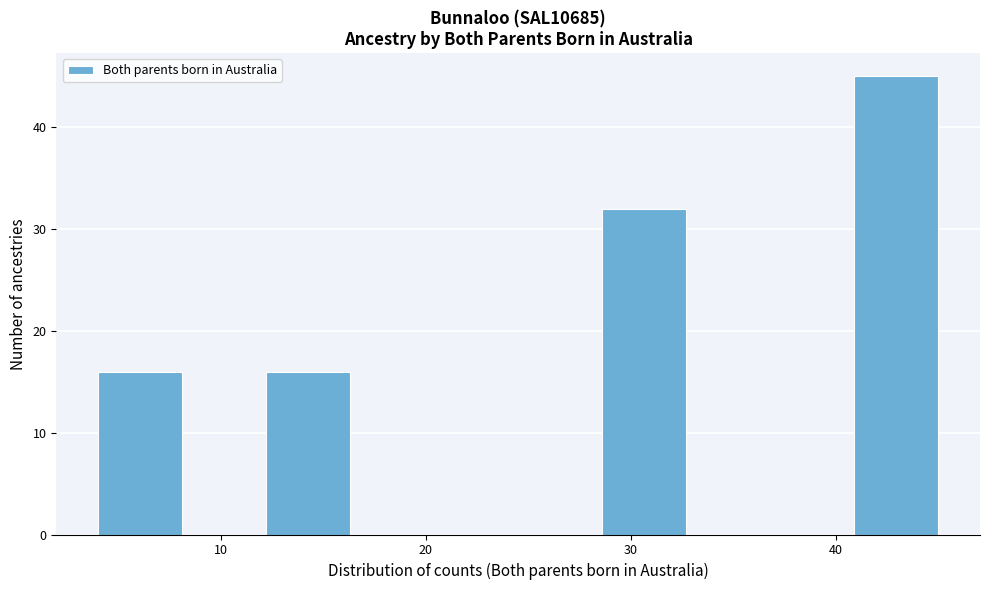

How tall is the bar that spans 28.6 to 32.7 on the x-axis? Neither the bar edges nor the heights are printed on the chart, so give them approximately, as read against the axes.

32